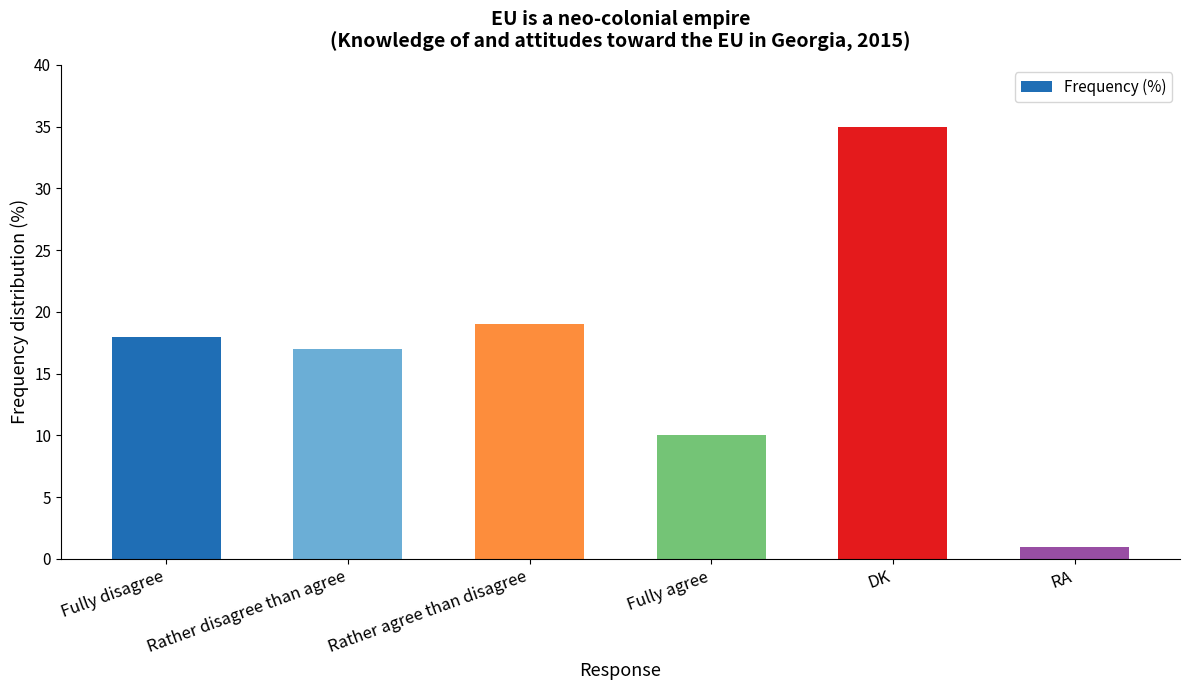

What is the label of the 2nd bar from the left?

Rather disagree than agree